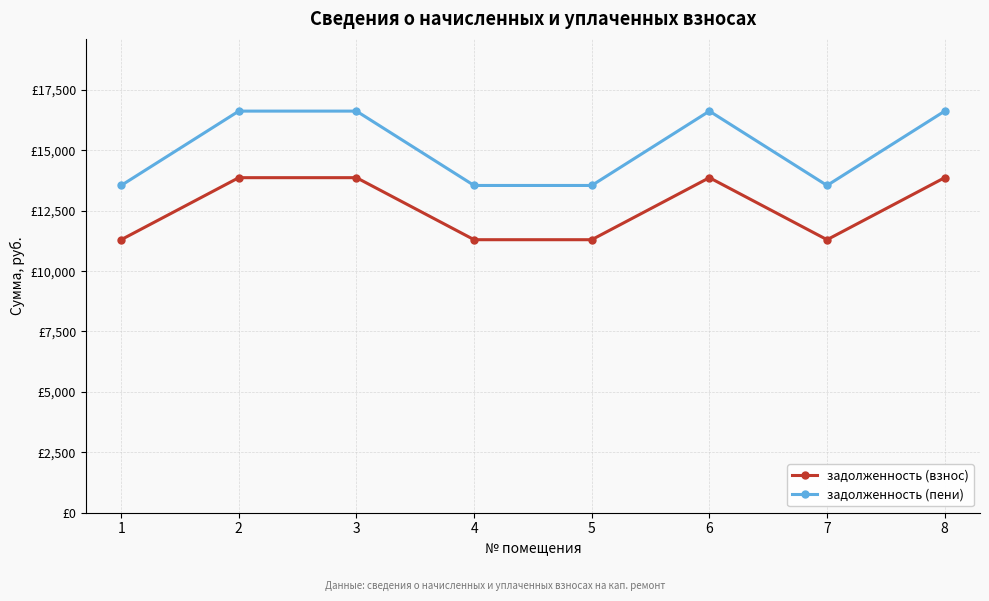

In задолженность (взнос), how many points are higher than both neighbors (excluding endpoints)?

1